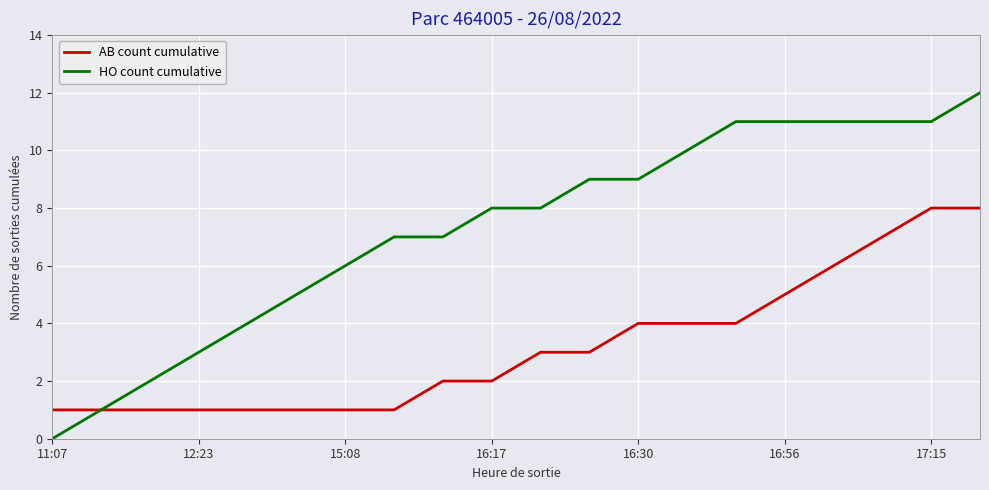

Which series has the largest total across all categories?

HO count cumulative